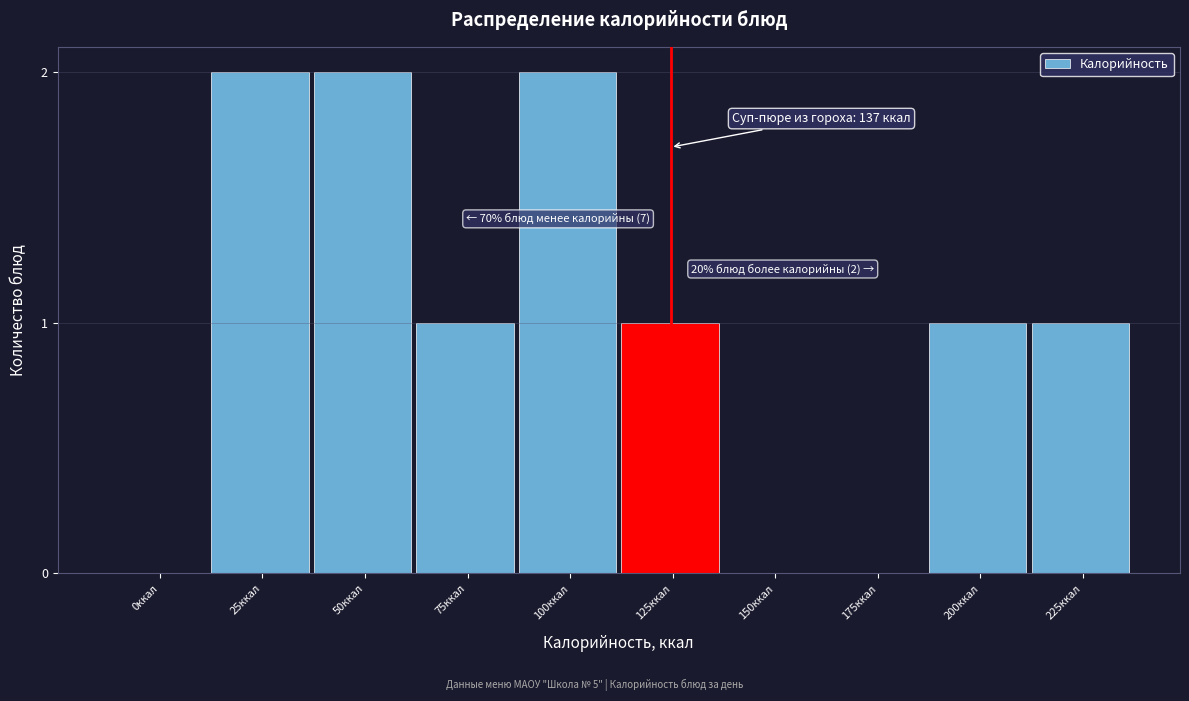

Reading right to left, extract all data points from this chart.

225ккал=1	200ккал=1	175ккал=0	150ккал=0	125ккал=1	100ккал=2	75ккал=1	50ккал=2	25ккал=2	0ккал=0